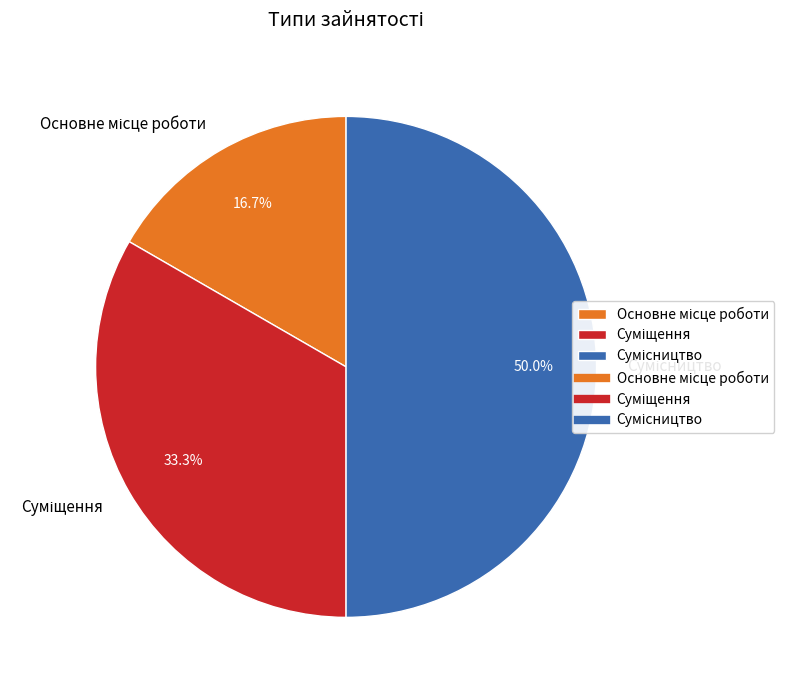

How many slices are in this pie chart?

3